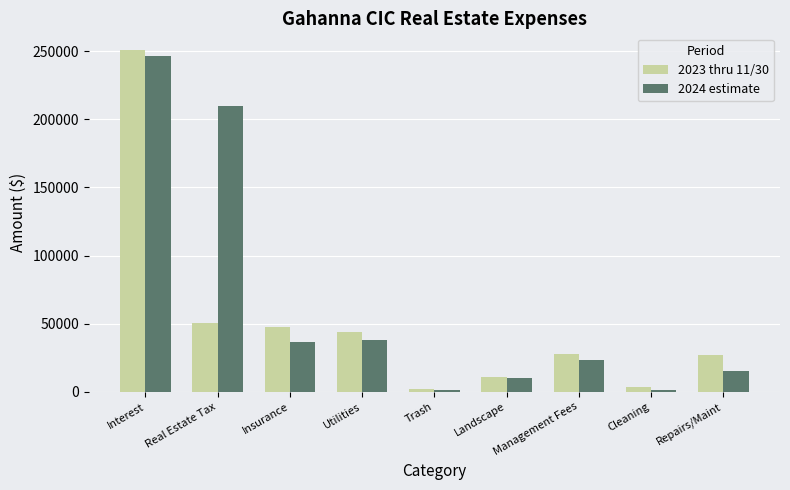

What is the label of the 7th bar from the left?

Management Fees